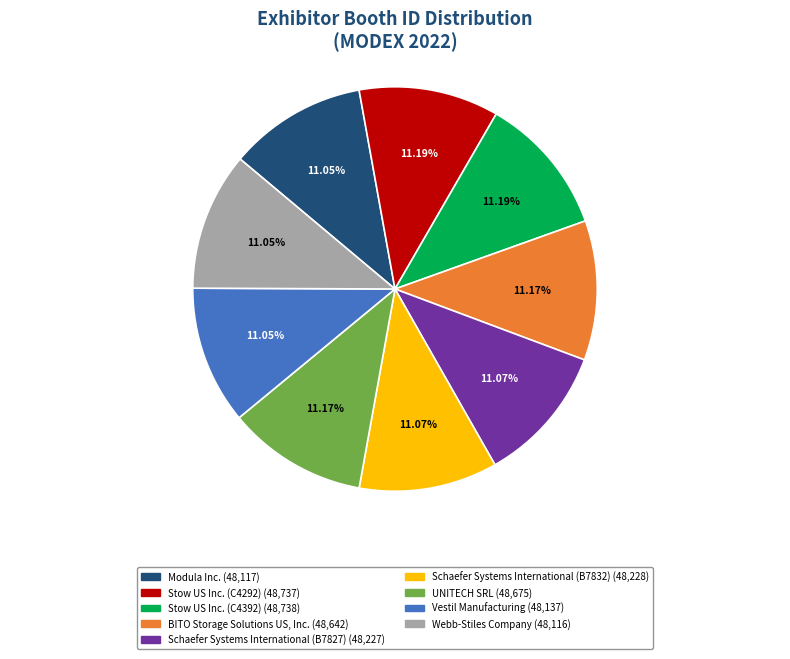

Does Schaefer Systems International (B7827) represent more than half of the total?

No